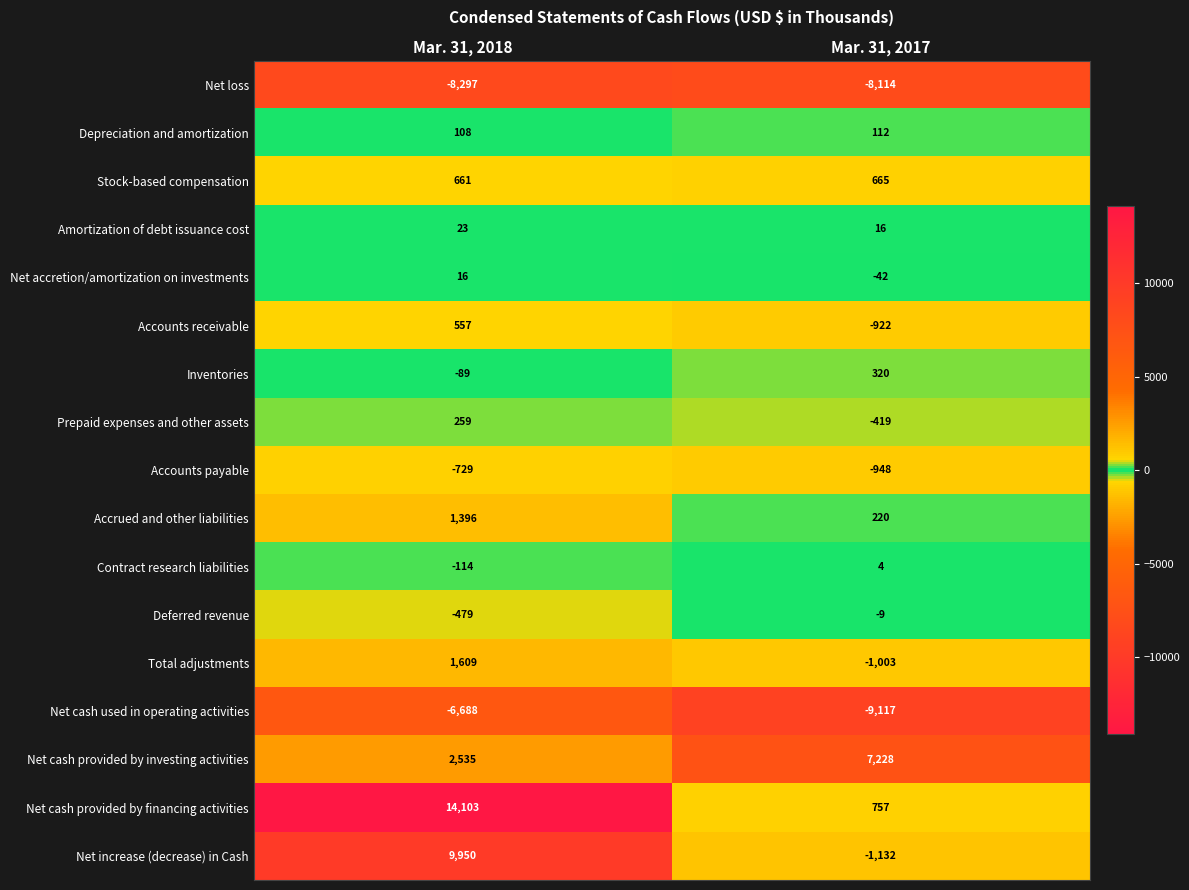

What is the spread (max minus min) of values at Mar. 31, 2017?

16345